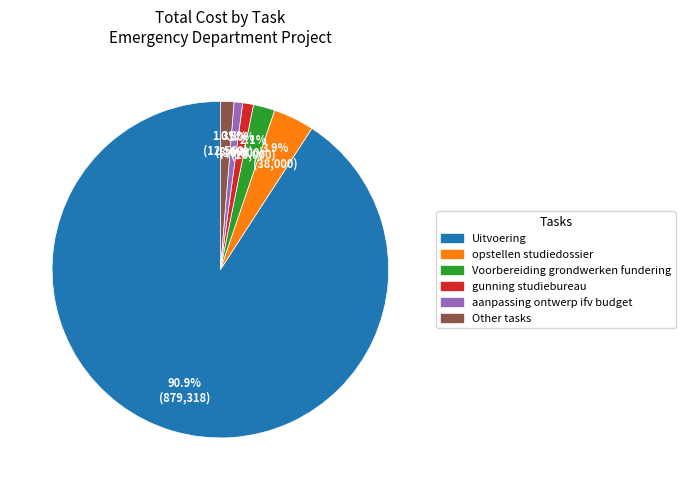

To the nearest percent, what is the average slice percentage?

17%